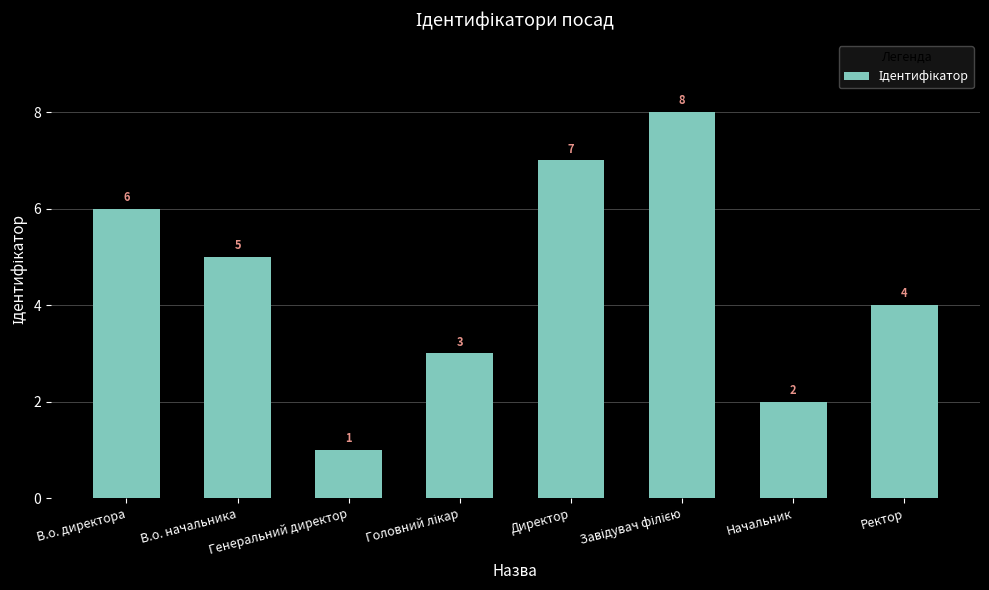

At which category does the chart reach its minimum across all series?

Генеральний директор